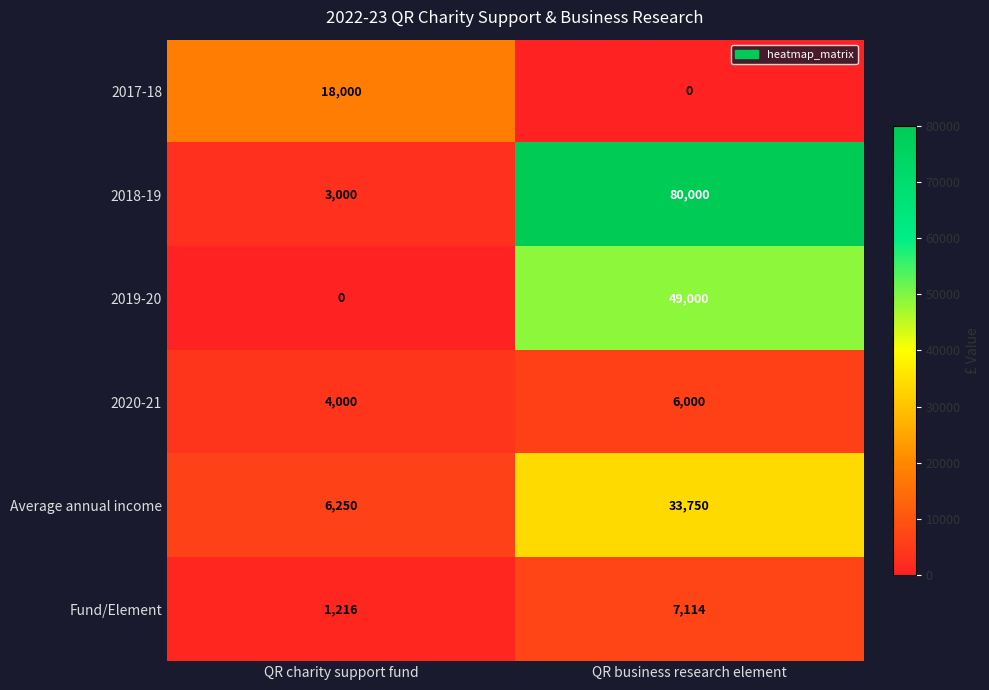

At QR charity support fund, list the series in order from smallest to largest.

2019-20, Fund/Element, 2018-19, 2020-21, Average annual income, 2017-18